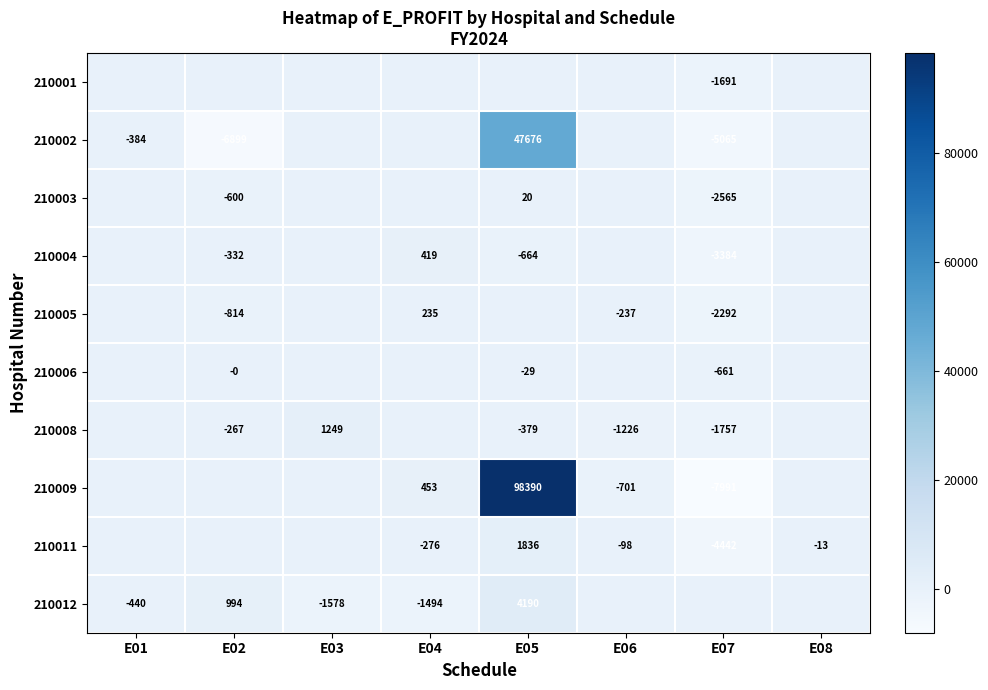

How many series are shown in this chart?

10